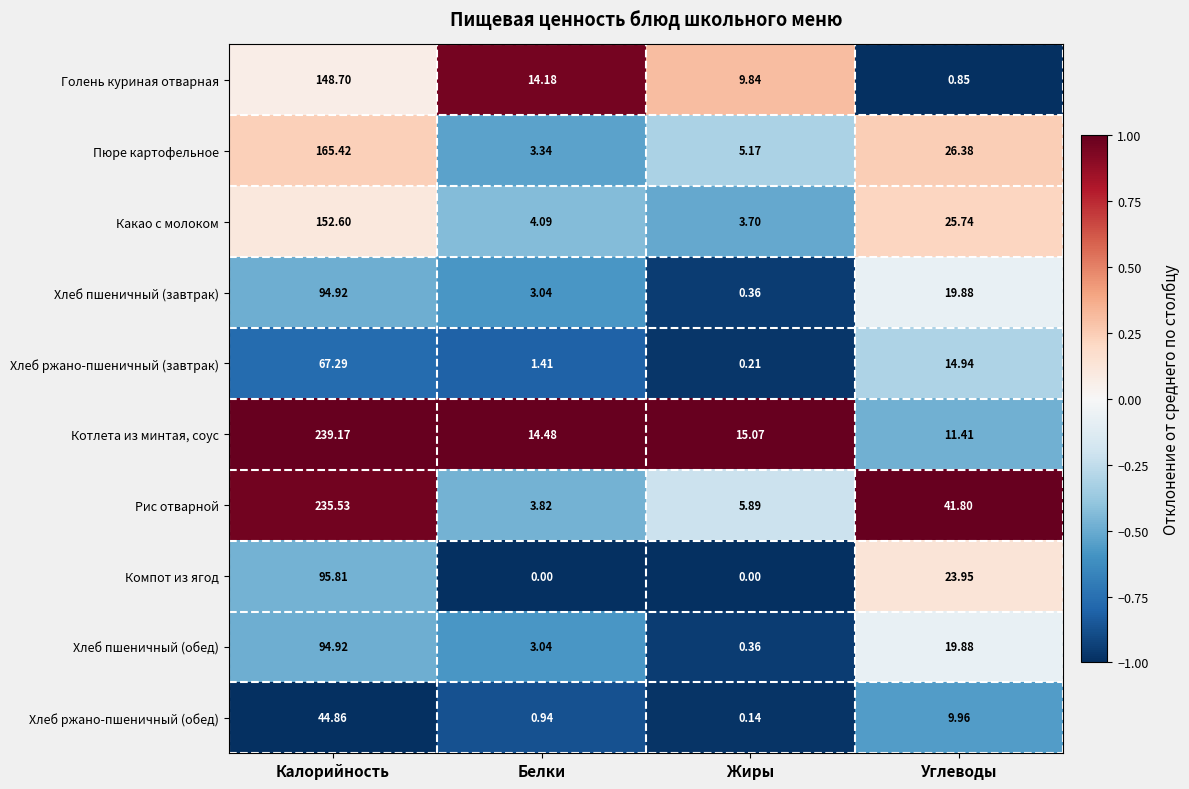

Which series has the largest total across all categories?

Рис отварной